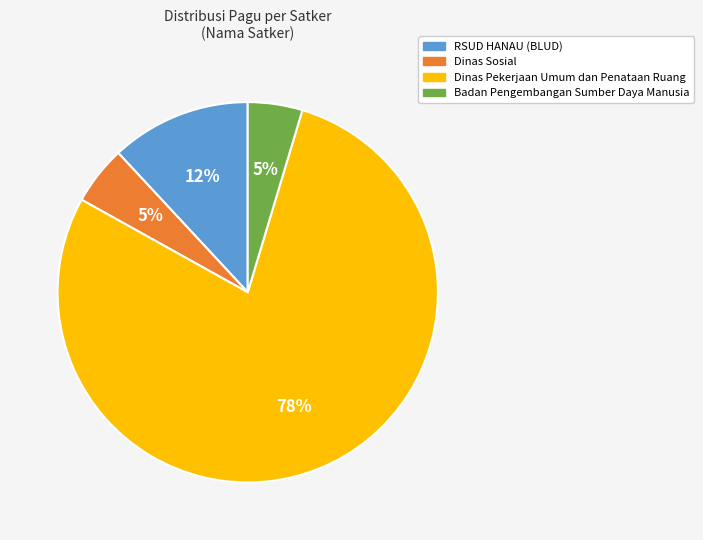

Approximately how many times larger is the value at Dinas Sosial compared to RSUD HANAU (BLUD)?

0.4